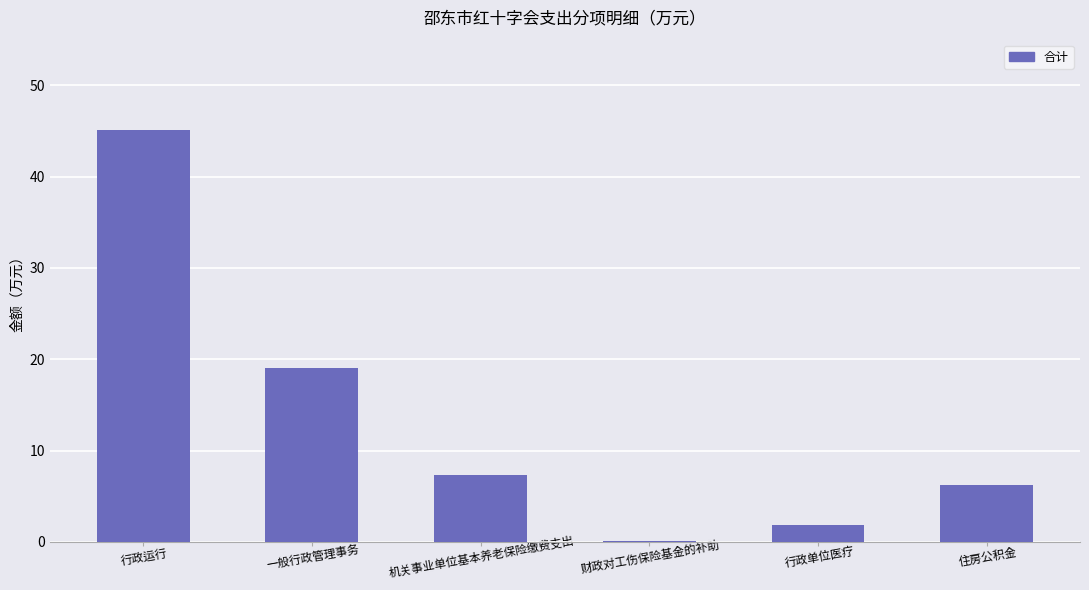

The chart shows a value of 8.7 at 住房公积金. True or false?

False